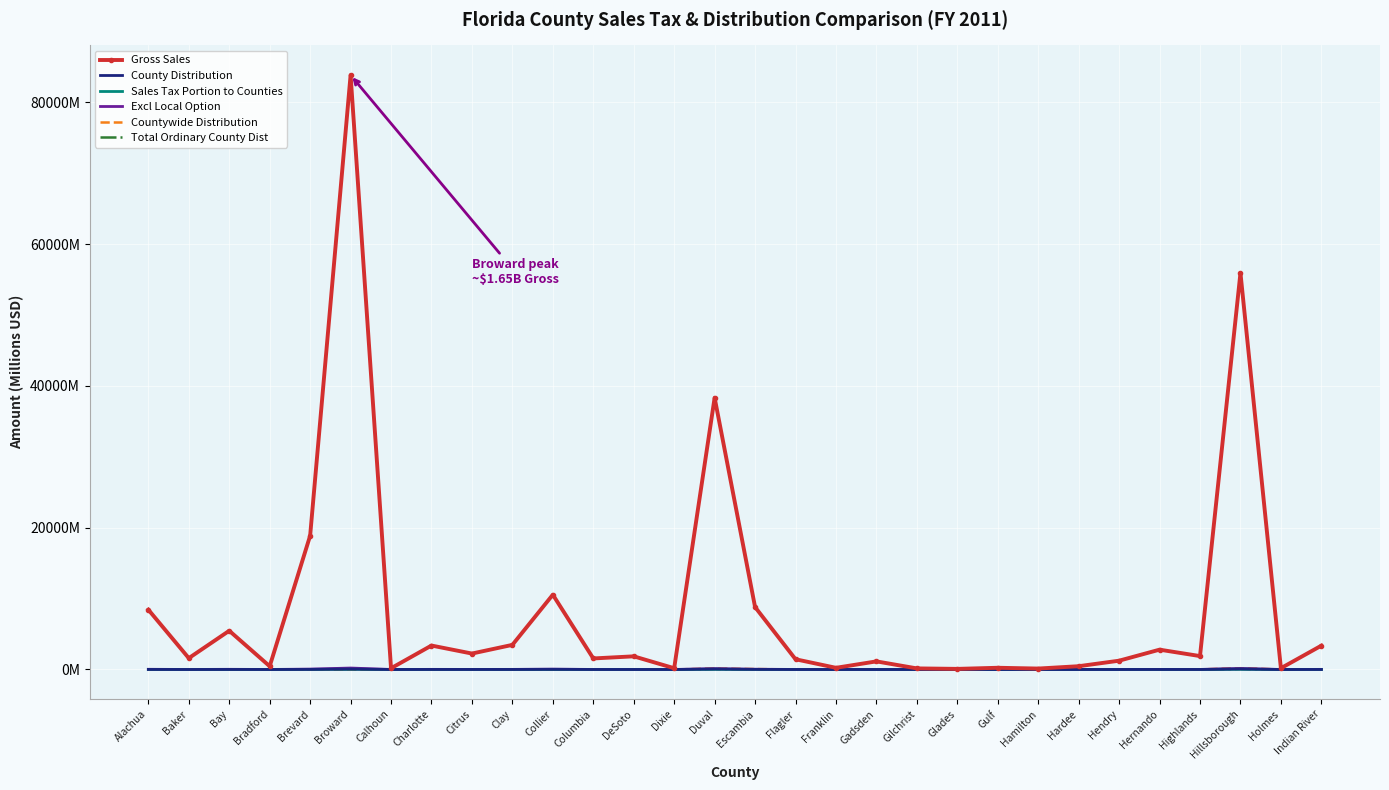

What is the label of the 8th point from the right?

Hamilton